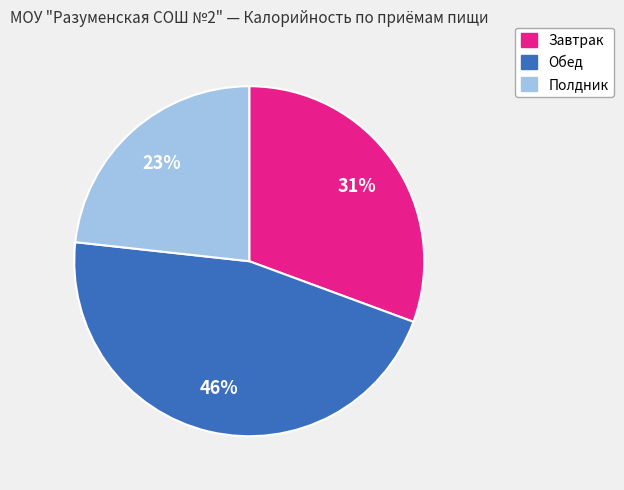

Does any single category account for the majority?

No